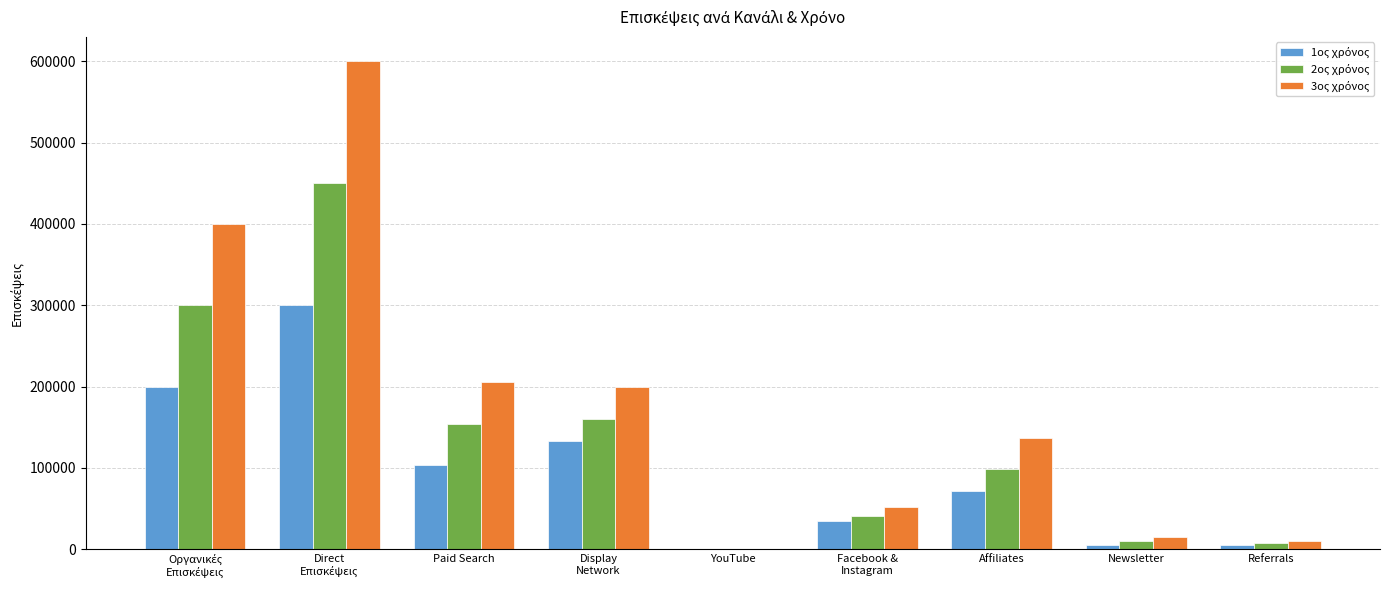

What is the maximum value shown in the chart?

600000.0